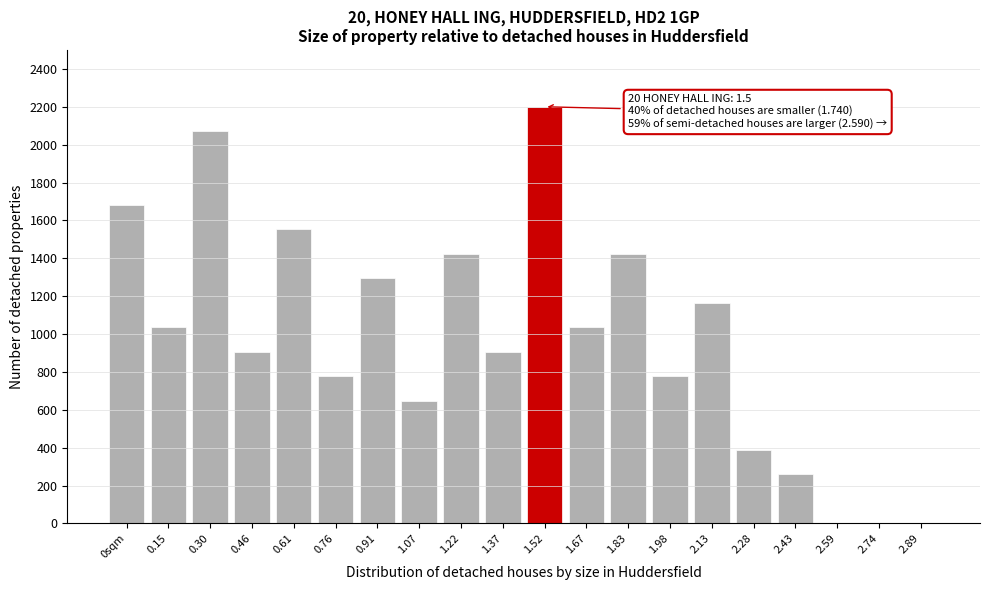

Reading left to right, list all the values displayed in this chart.

0sqm=1682.4	0.15=1035.3	0.30=2070.6	0.46=905.9	0.61=1552.9	0.76=776.5	0.91=1294.1	1.07=647.1	1.22=1423.5	1.37=905.9	1.52=2200.0	1.67=1035.3	1.83=1423.5	1.98=776.5	2.13=1164.7	2.28=388.2	2.43=258.8	2.59=0.0	2.74=0.0	2.89=0.0